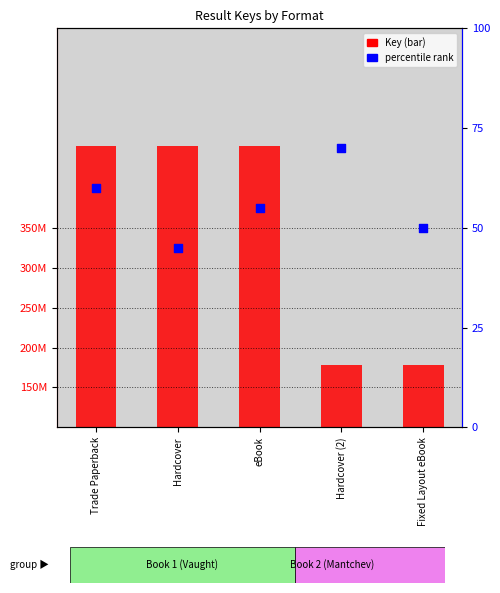

What are all the series names shown in the legend?

Key, percentile rank